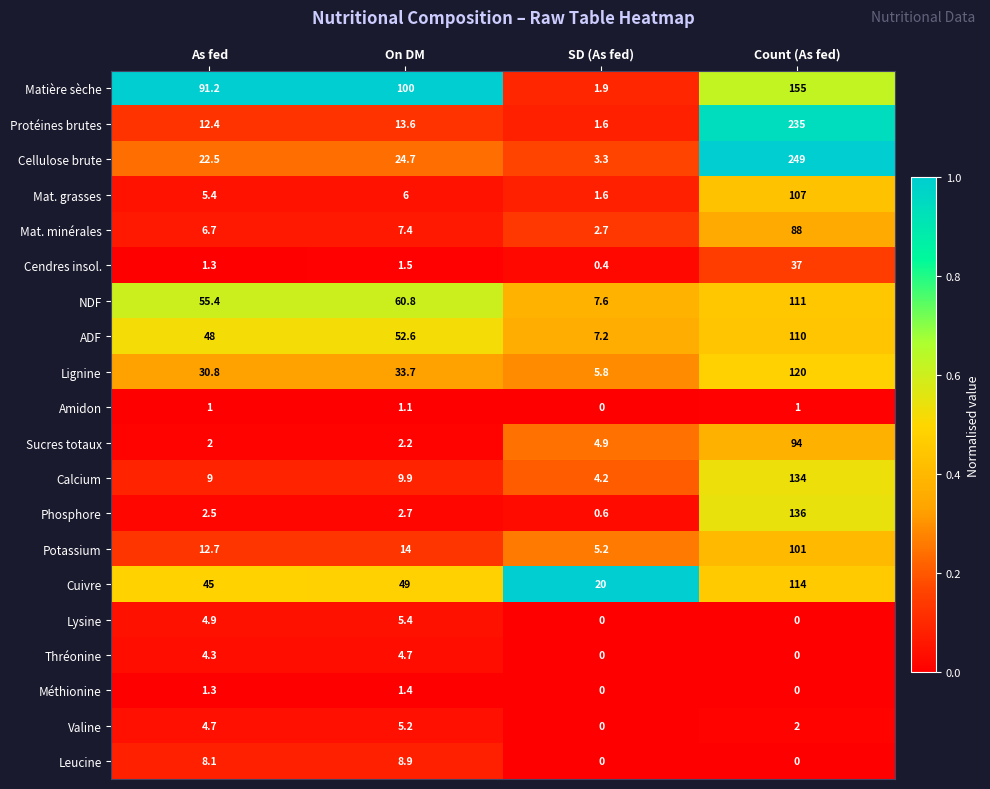

What is the spread (max minus min) of values at Count (As fed)?

249.0